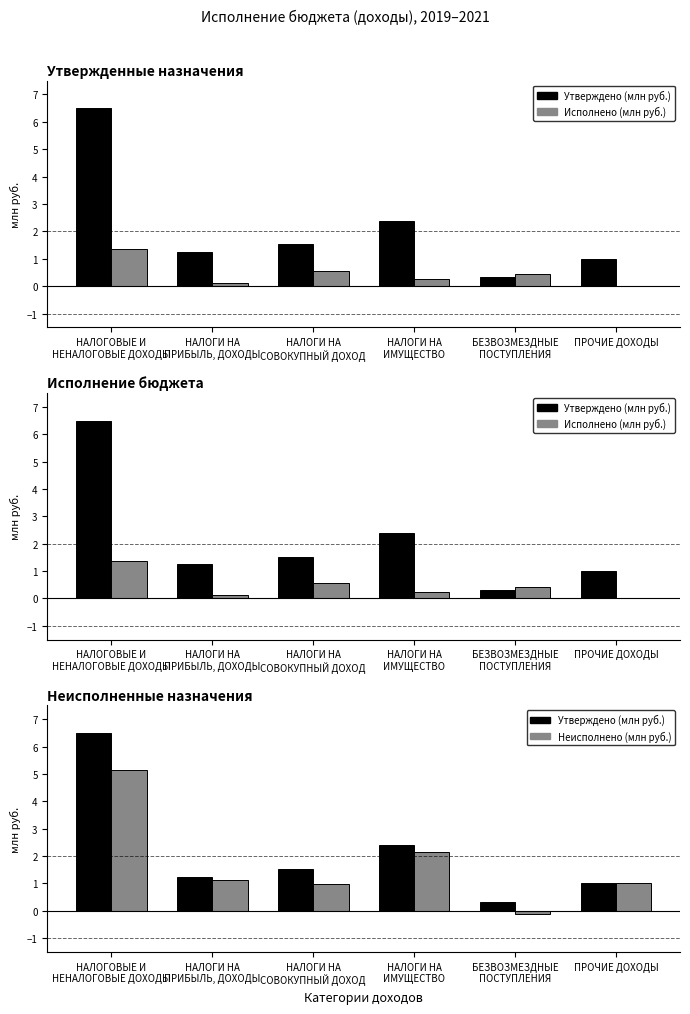

Is it true that Утверждено (млн руб.) equals 0.3 at БЕЗВОЗМЕЗДНЫЕ
ПОСТУПЛЕНИЯ?

True